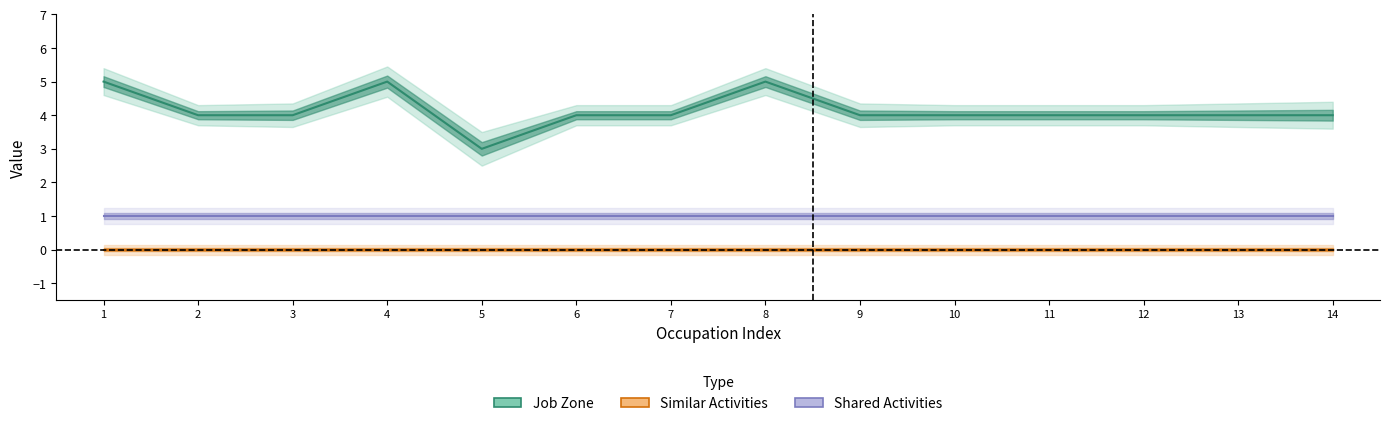

True or false: Similar Activities and Shared Activities intersect in this chart.

False